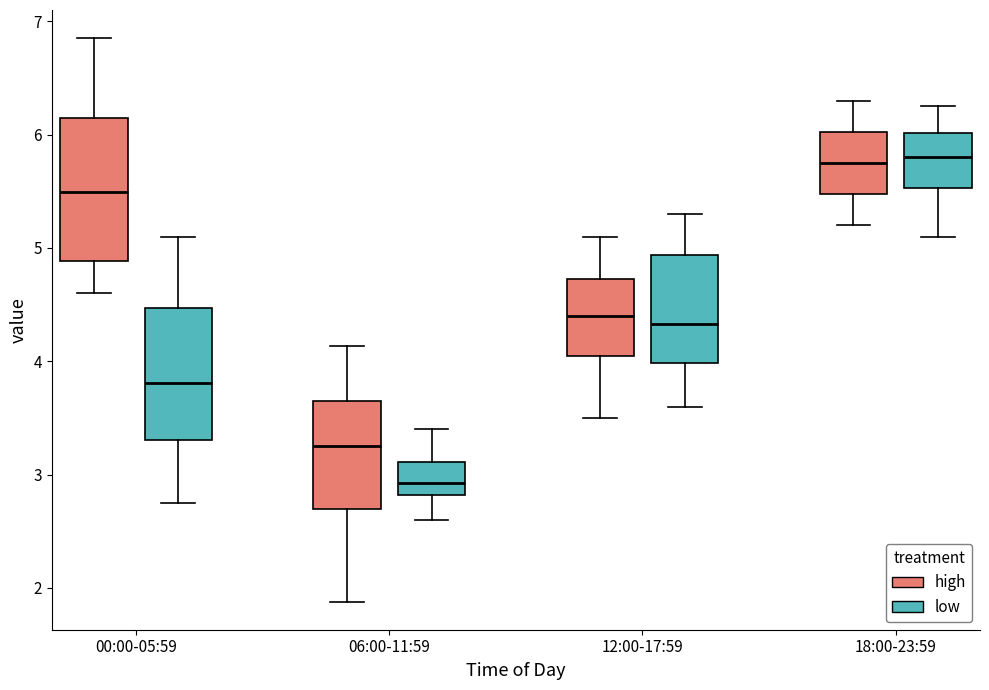

Reading left to right, transcribe this box plot: for each box, give where its median line is, the range the box spans, and where its two whiskers end, as read against the y-axis. The values are not printed on the chart, so give them approximately, as read against the axis.

00:00-05:59 (high): median 5.5, box 4.9 to 6.1, whiskers 4.6 to 6.9
00:00-05:59 (low): median 3.8, box 3.3 to 4.5, whiskers 2.8 to 5.1
06:00-11:59 (high): median 3.3, box 2.7 to 3.7, whiskers 1.9 to 4.1
06:00-11:59 (low): median 2.9, box 2.8 to 3.1, whiskers 2.6 to 3.4
12:00-17:59 (high): median 4.4, box 4.1 to 4.7, whiskers 3.5 to 5.1
12:00-17:59 (low): median 4.3, box 4.0 to 4.9, whiskers 3.6 to 5.3
18:00-23:59 (high): median 5.8, box 5.5 to 6.0, whiskers 5.2 to 6.3
18:00-23:59 (low): median 5.8, box 5.5 to 6.0, whiskers 5.1 to 6.3